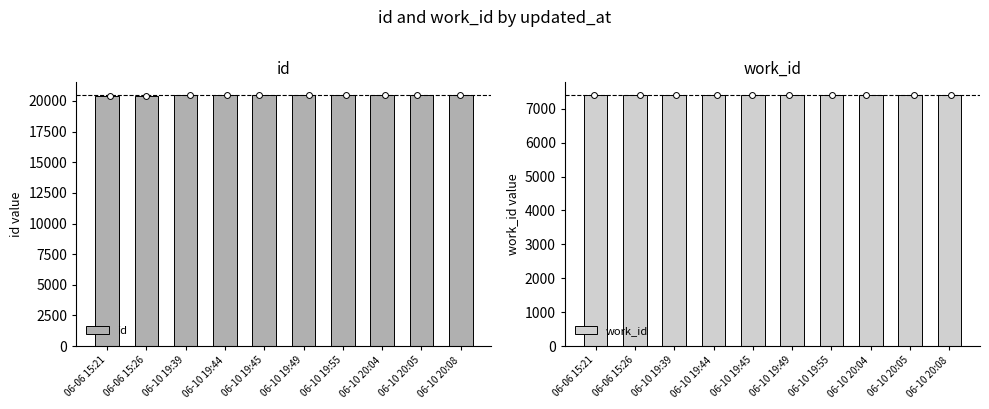

What is the total value across all series at 06-10 19:39?

27888